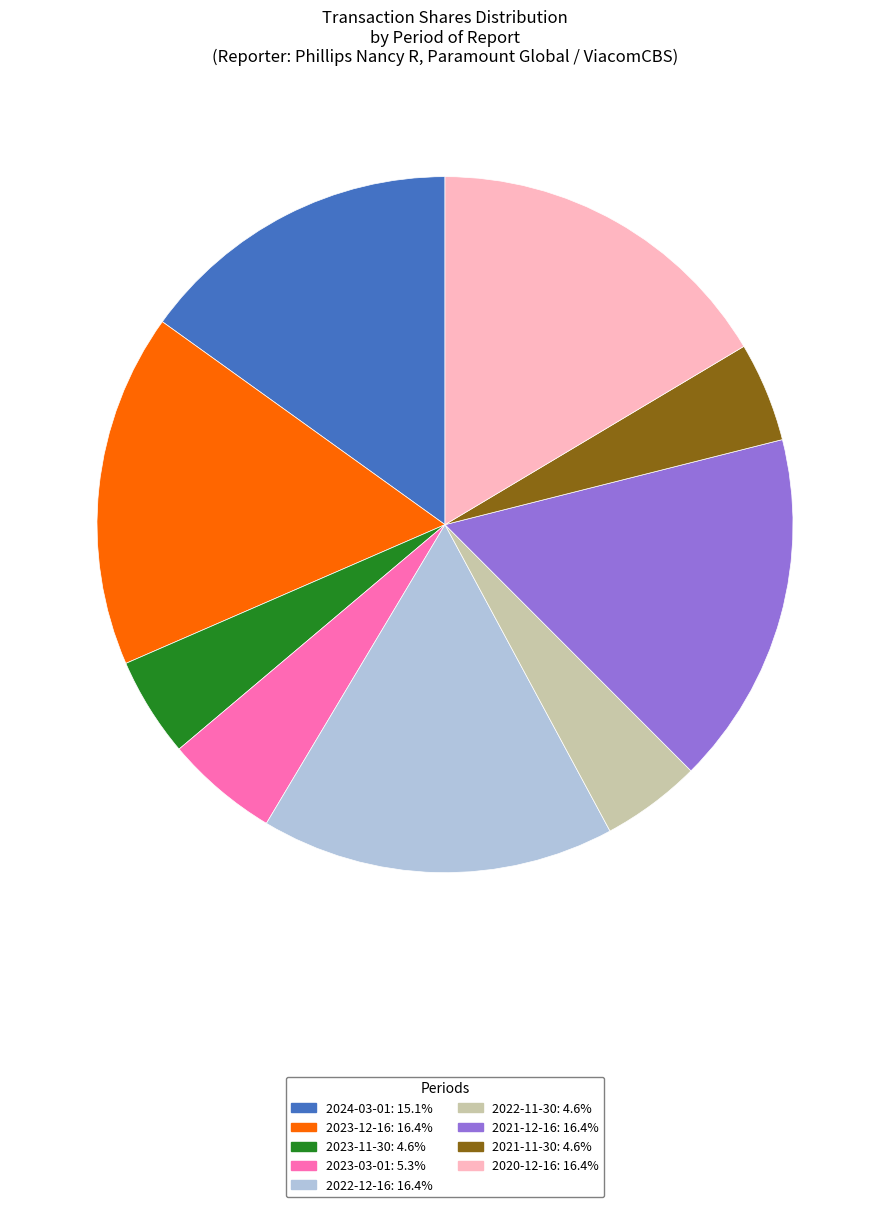

Does any single category account for the majority?

No